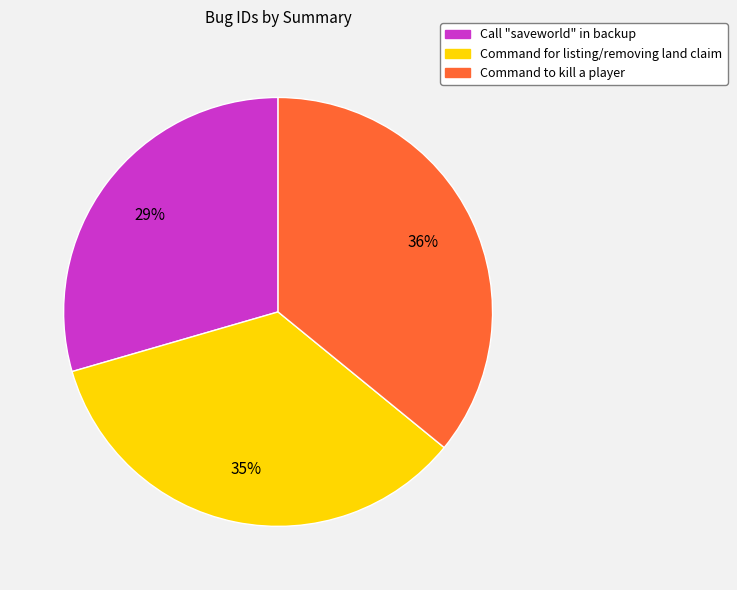

The Command to kill a player slice represents 36% of the pie. True or false?

True